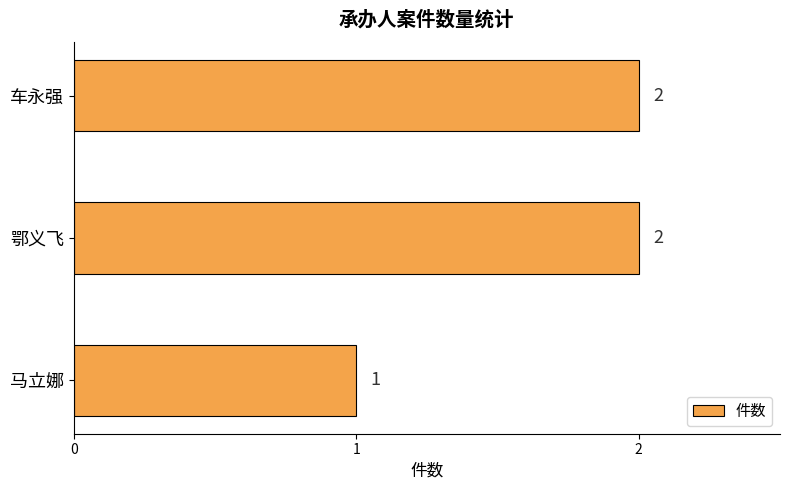

Is it true that the value at 车永强 is 2?

True